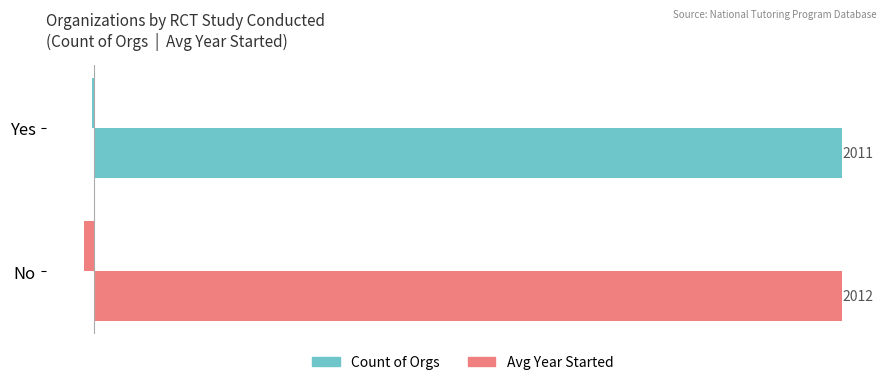

How many distinct data groups are displayed?

2